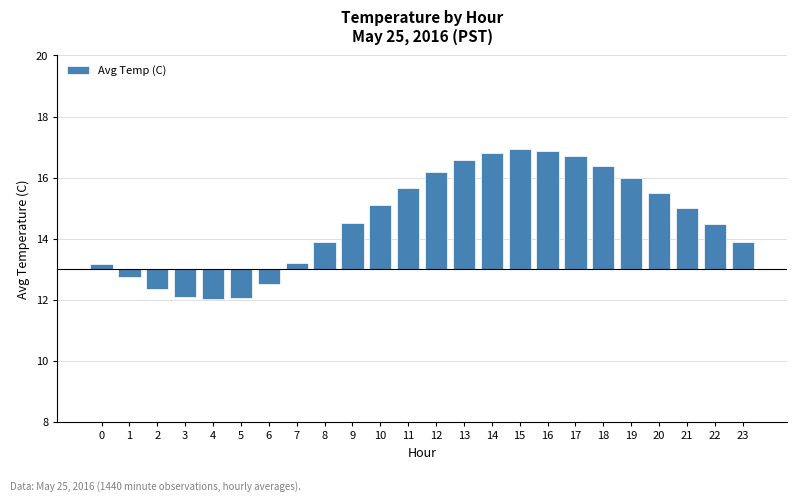

List the labels in order of value, smallest first.

4, 5, 3, 2, 6, 1, 0, 7, 8, 23, 22, 9, 21, 10, 20, 11, 19, 12, 18, 13, 17, 14, 16, 15